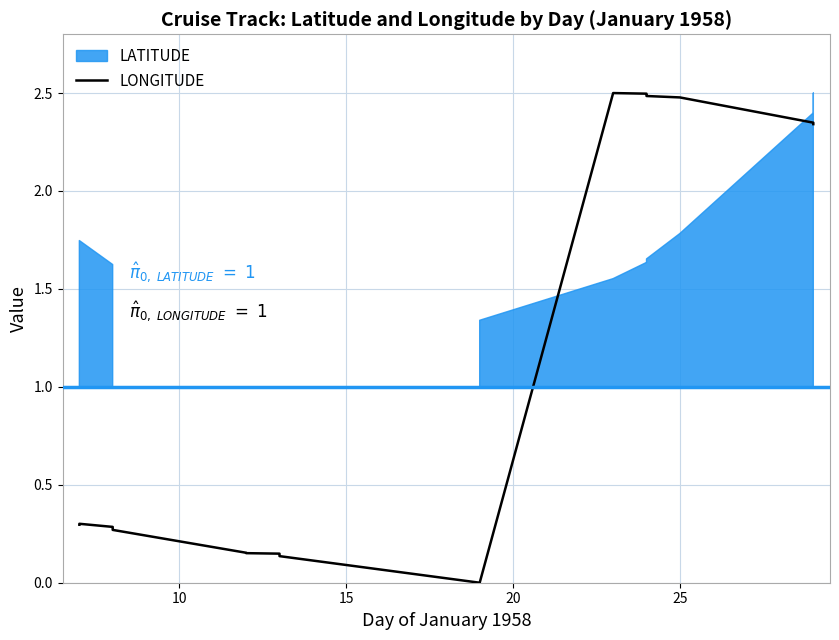

What is the value of the 15th point from the left?

2.5